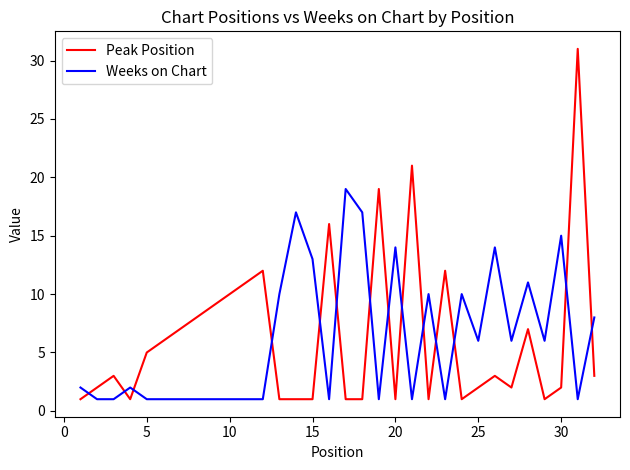

List the series in order of their peak value, highest first.

Peak Position, Weeks on Chart